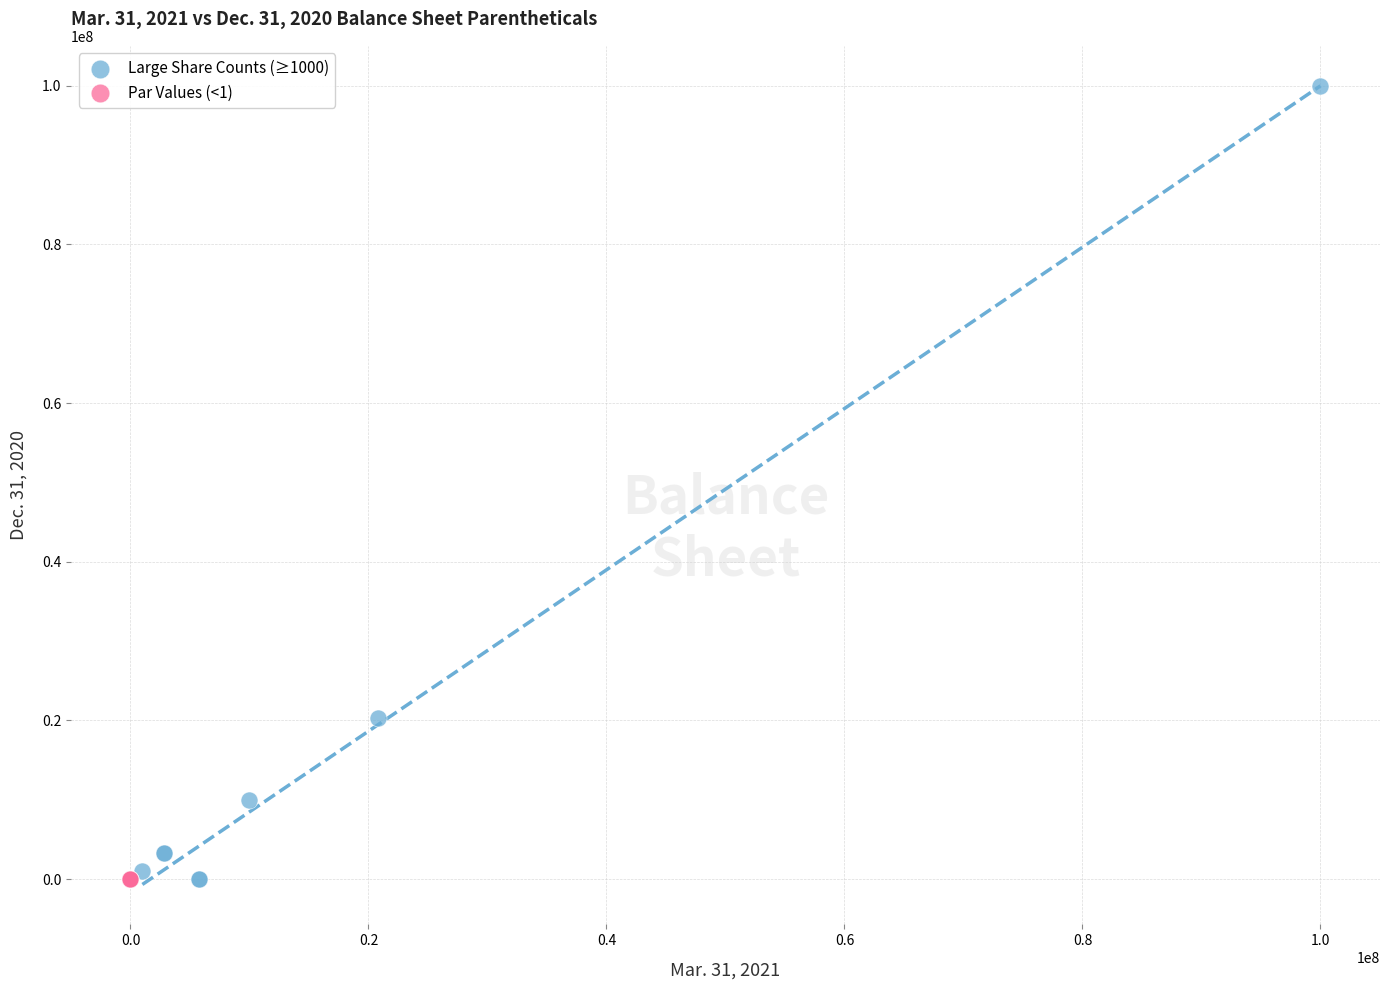

Which series contains the highest Y value?

Large Share Counts (≥1000)